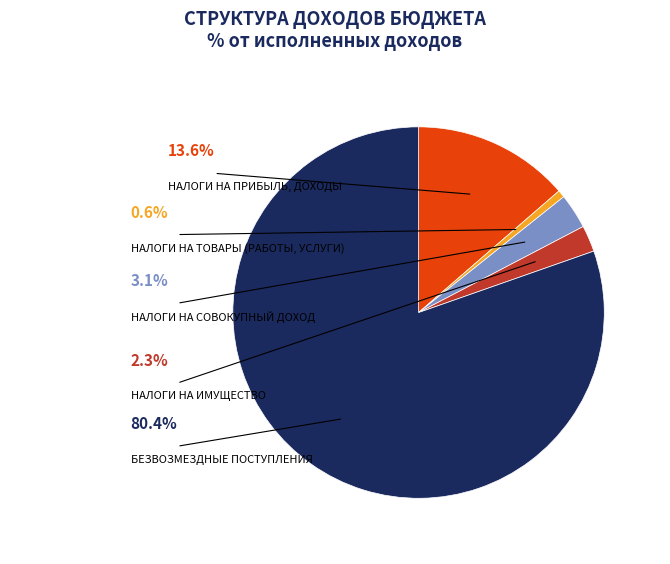

What portion of the pie excludes НАЛОГИ НА ИМУЩЕСТВО?

97.7%